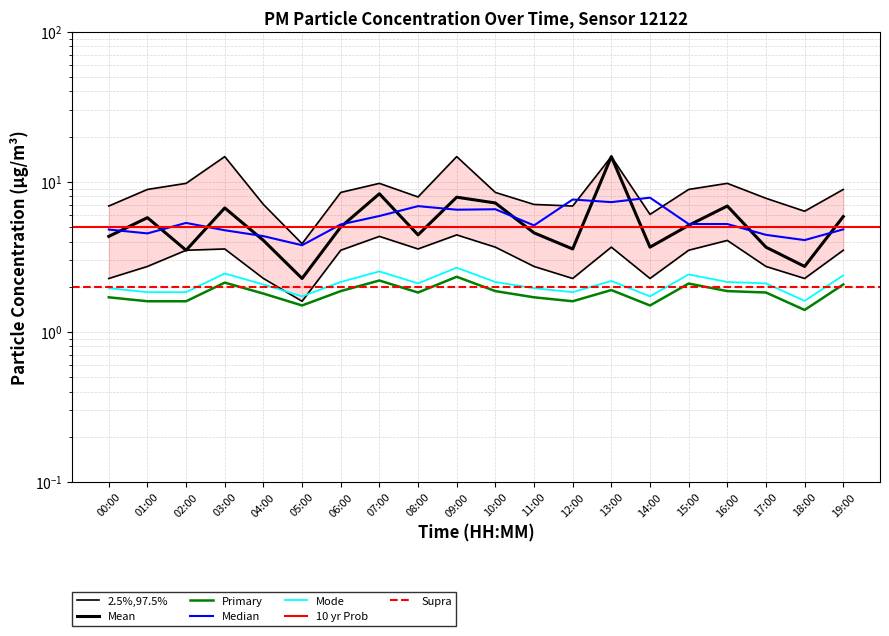

Is it true that P1_upper equals 11.6 at 04:00?

False